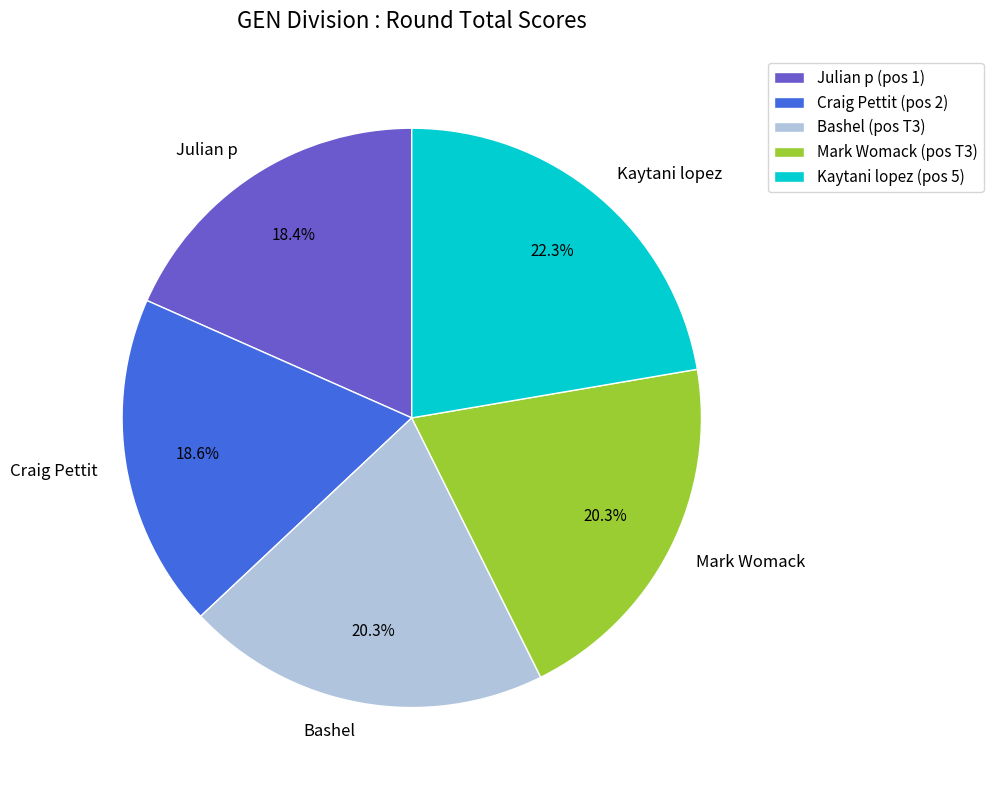

How much of the chart is everything except Mark Womack?

79.7%